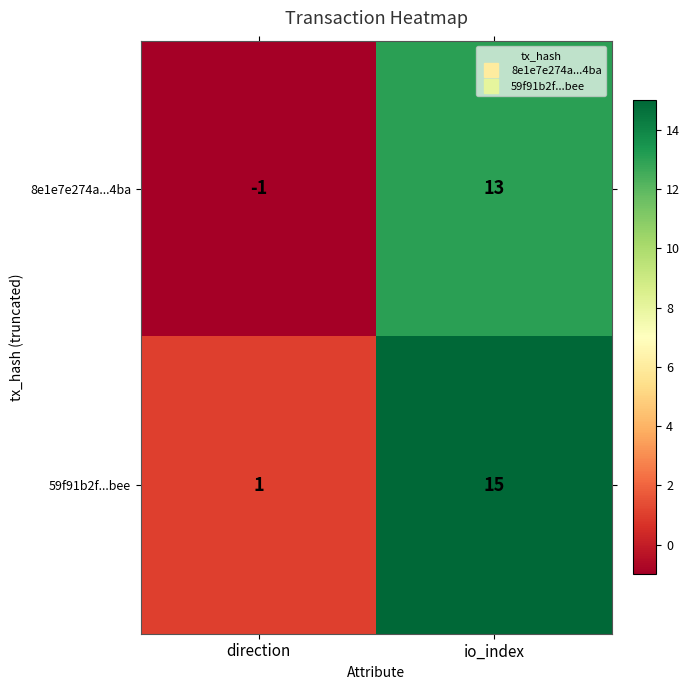

True or false: 59f91b2f...bee has a value of 2 at direction.

False